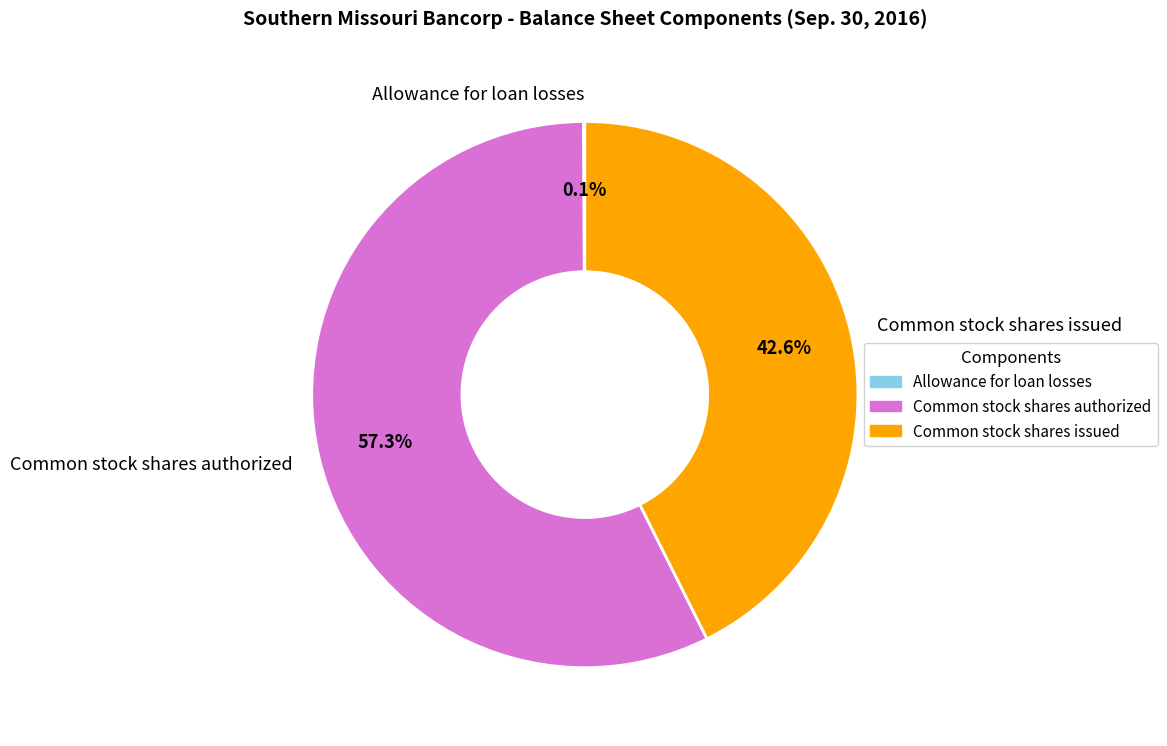

To the nearest percent, what is the difference between the largest and smallest slice percentages?

57%